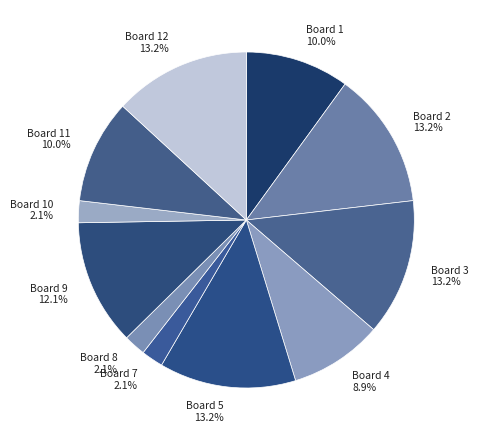

Approximately how many times larger is the value at Board 1 10.0% compared to Board 12 13.2%?

0.8